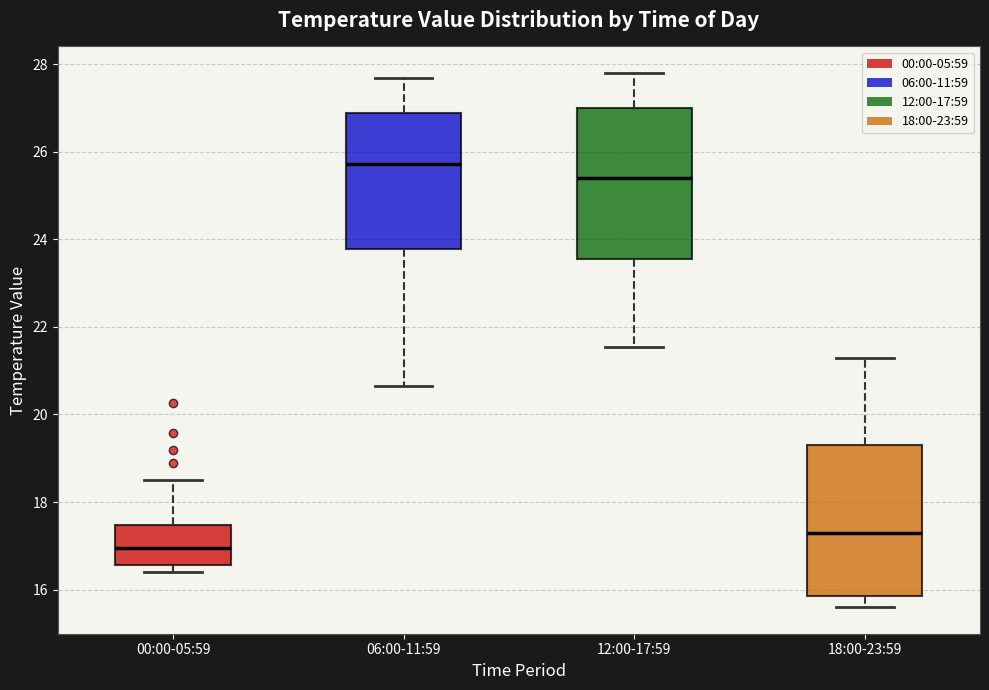

Reading left to right, transcribe this box plot: for each box, give where its median line is, the range the box spans, and where its two whiskers end, as read against the y-axis. The values are not printed on the chart, so give them approximately, as read against the axis.

00:00-05:59: median 17.0, box 16.6 to 17.4, whiskers 16.4 to 18.6
06:00-11:59: median 25.8, box 23.8 to 26.8, whiskers 20.6 to 27.8
12:00-17:59: median 25.4, box 23.6 to 27.0, whiskers 21.6 to 27.8
18:00-23:59: median 17.4, box 15.8 to 19.4, whiskers 15.6 to 21.4